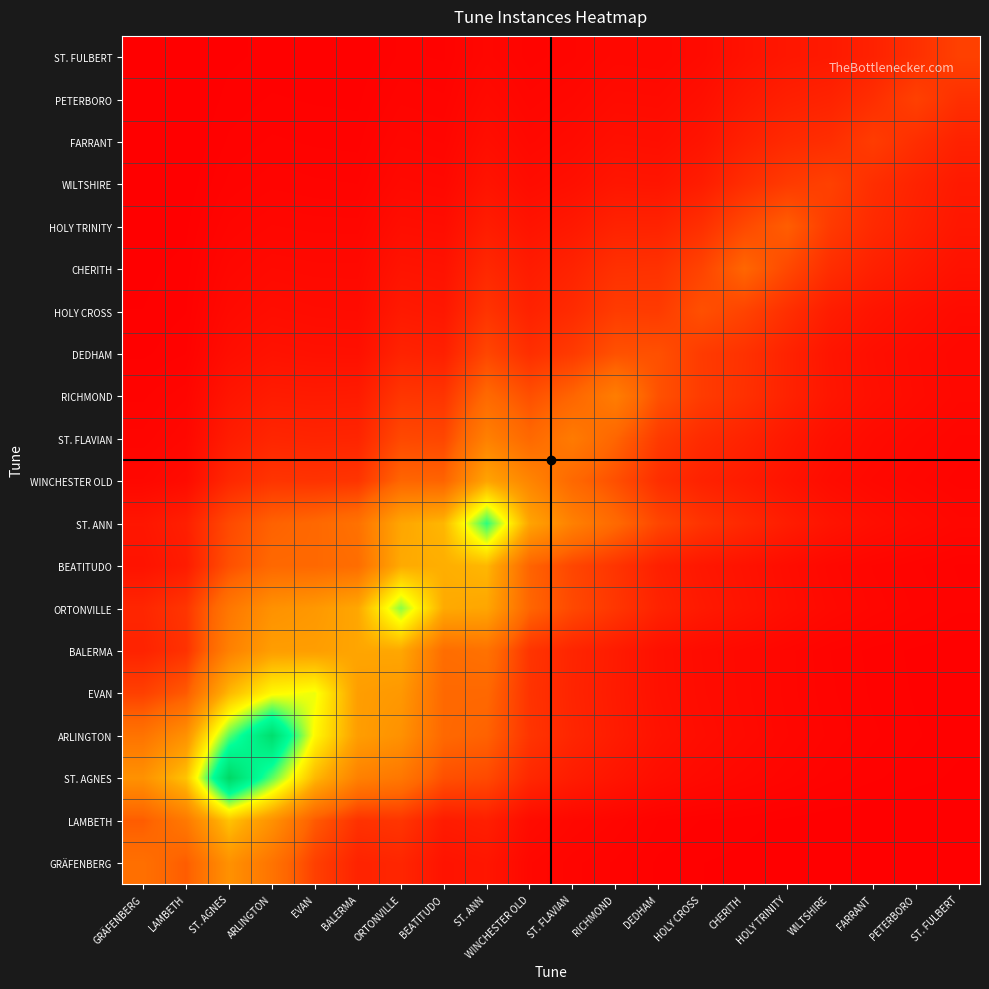

How many categories are shown in the chart?

20